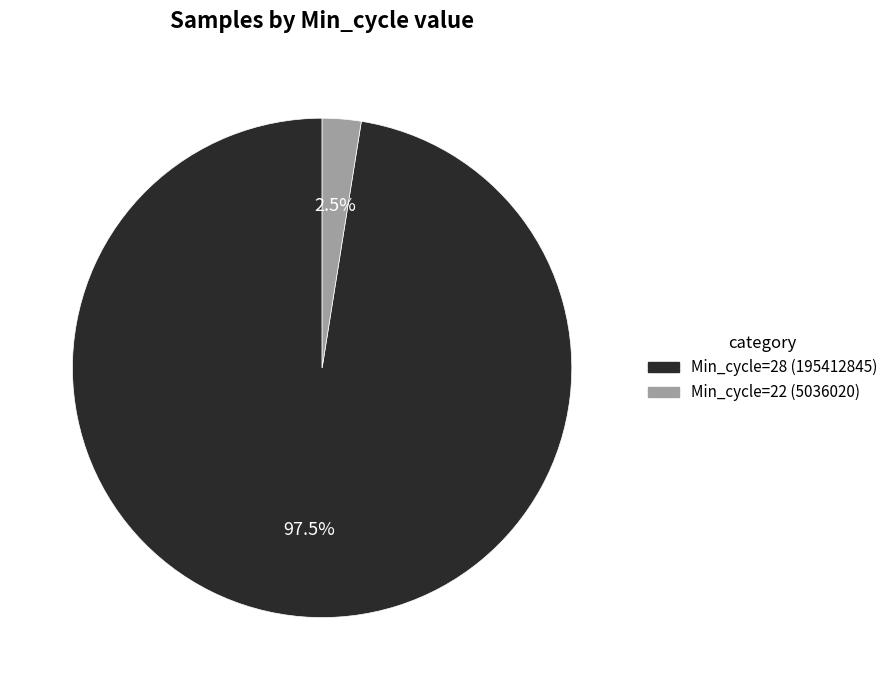

Is there a majority slice in this chart?

Yes